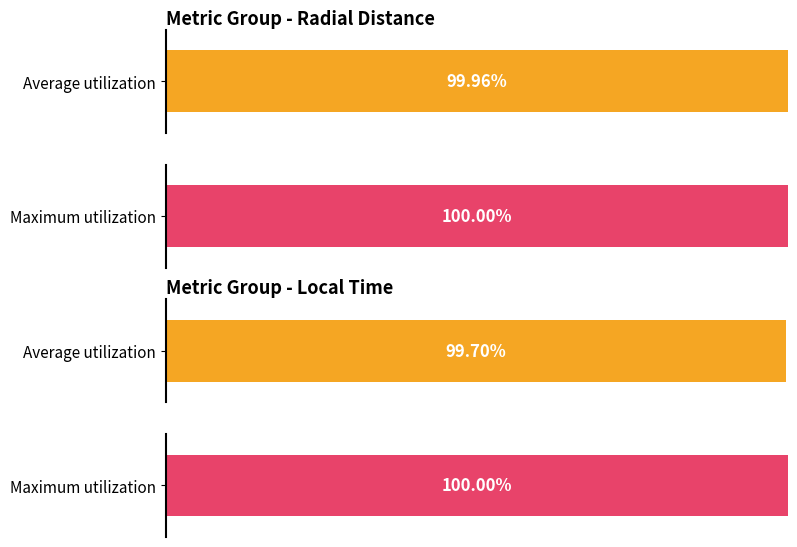

True or false: Maximum utilization has a value of 10.5 at 280.3125.

False